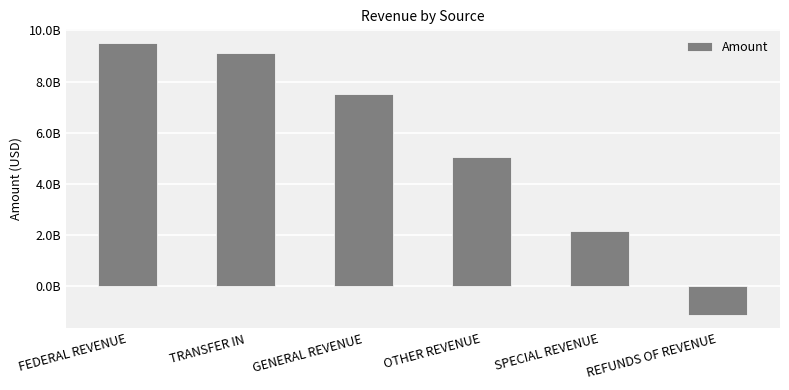

What is the average value?

5368218158.4